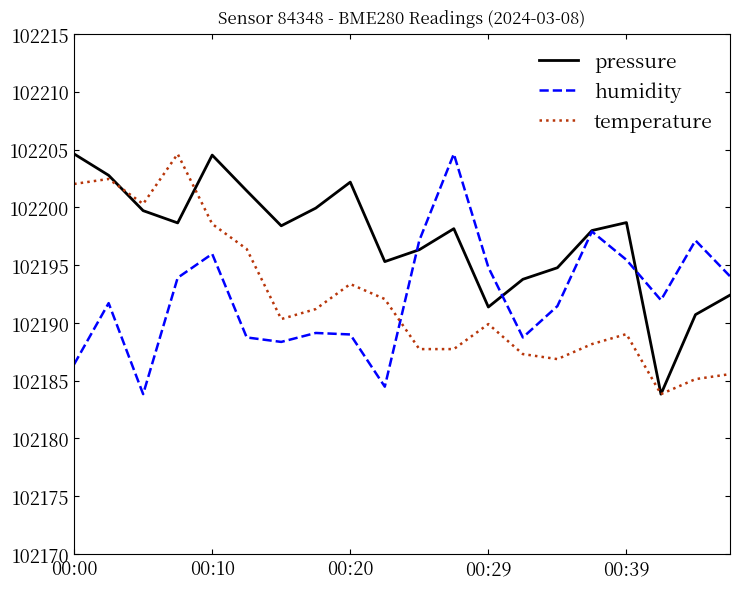

Is this an area chart (filled region under the line)?

No